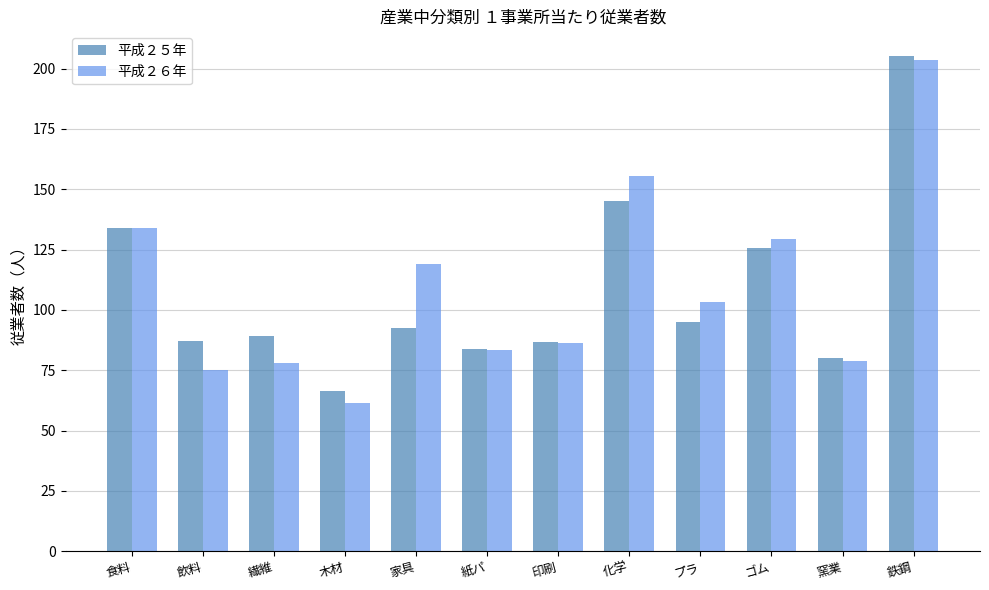

How many categories are shown in the chart?

12